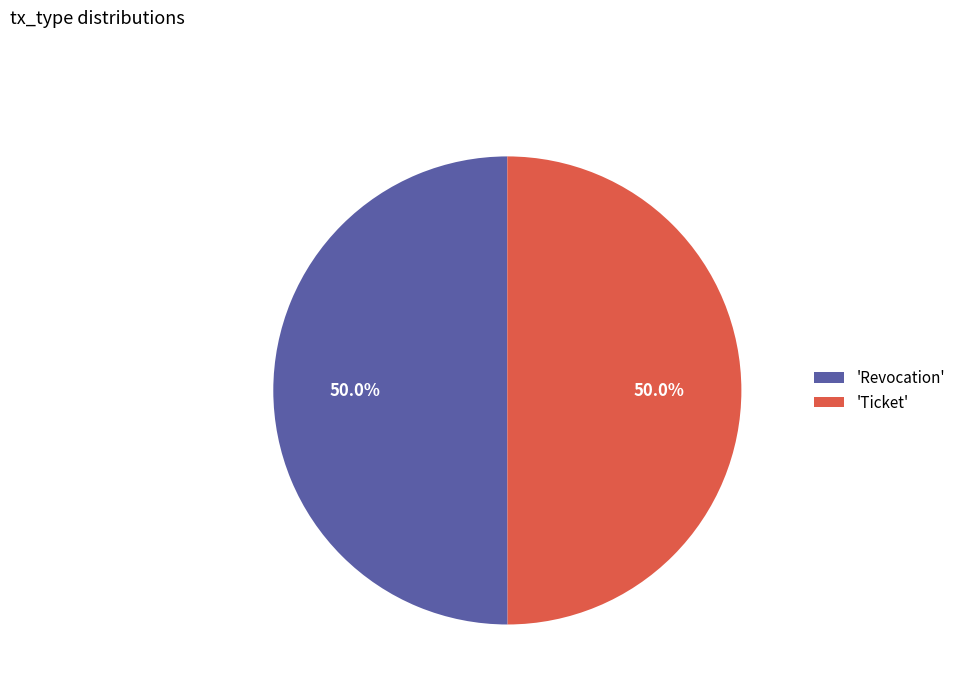

How much of the chart is everything except 'Revocation'?

50.0%